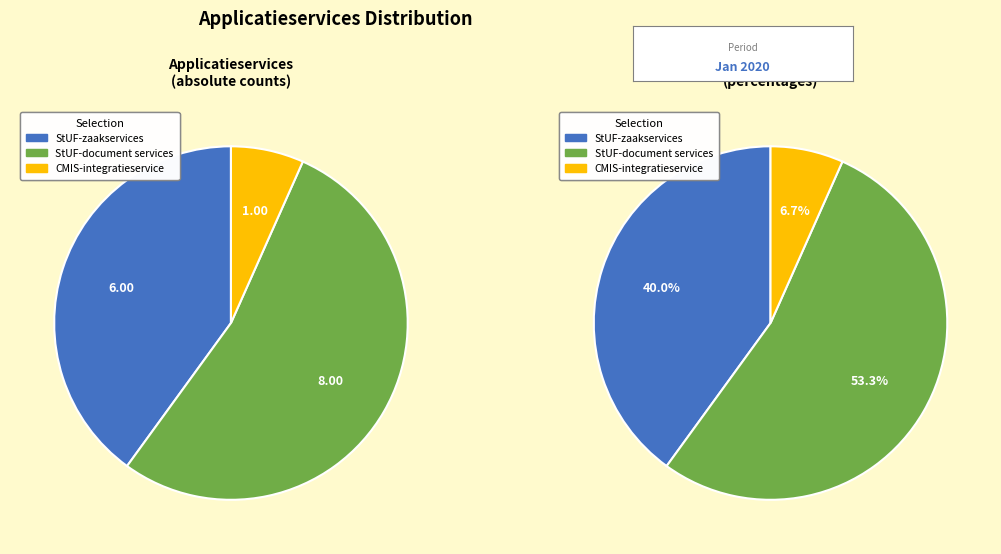

What percentage is the StUF-document services slice, to the nearest percent?

53%